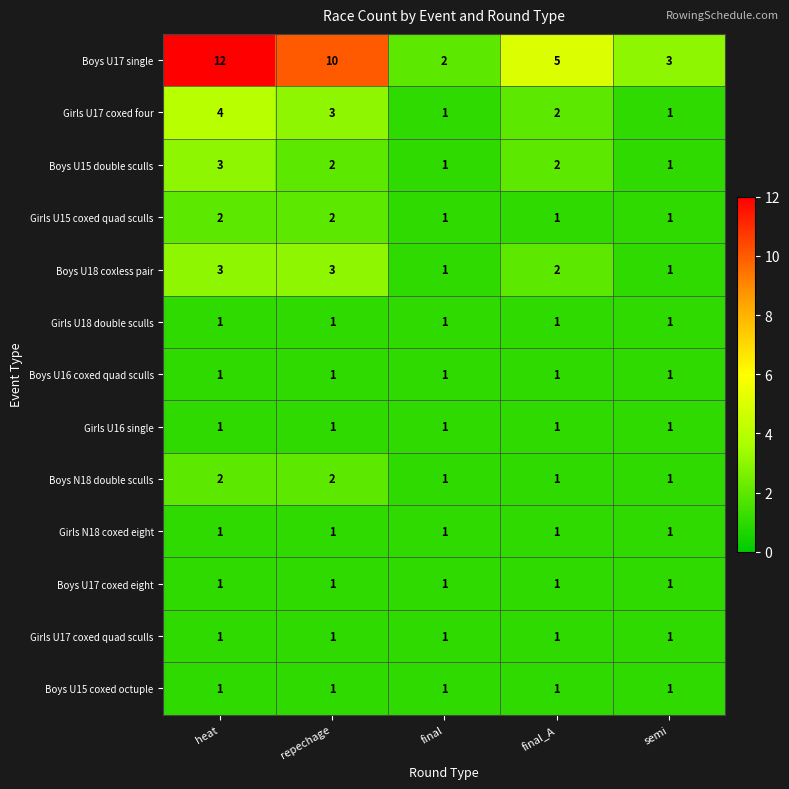

Where does the Boys U18 coxless pair series first go above 2?

heat